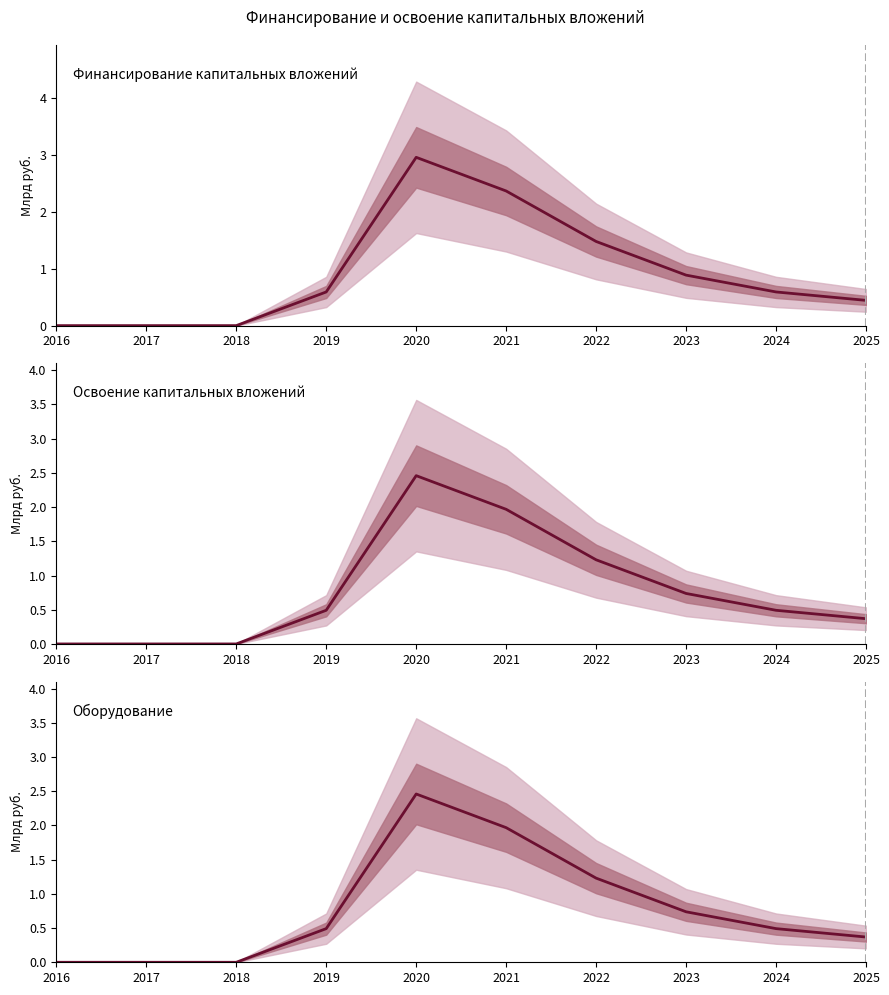

Between 2024 and 2025, which is larger?

2024